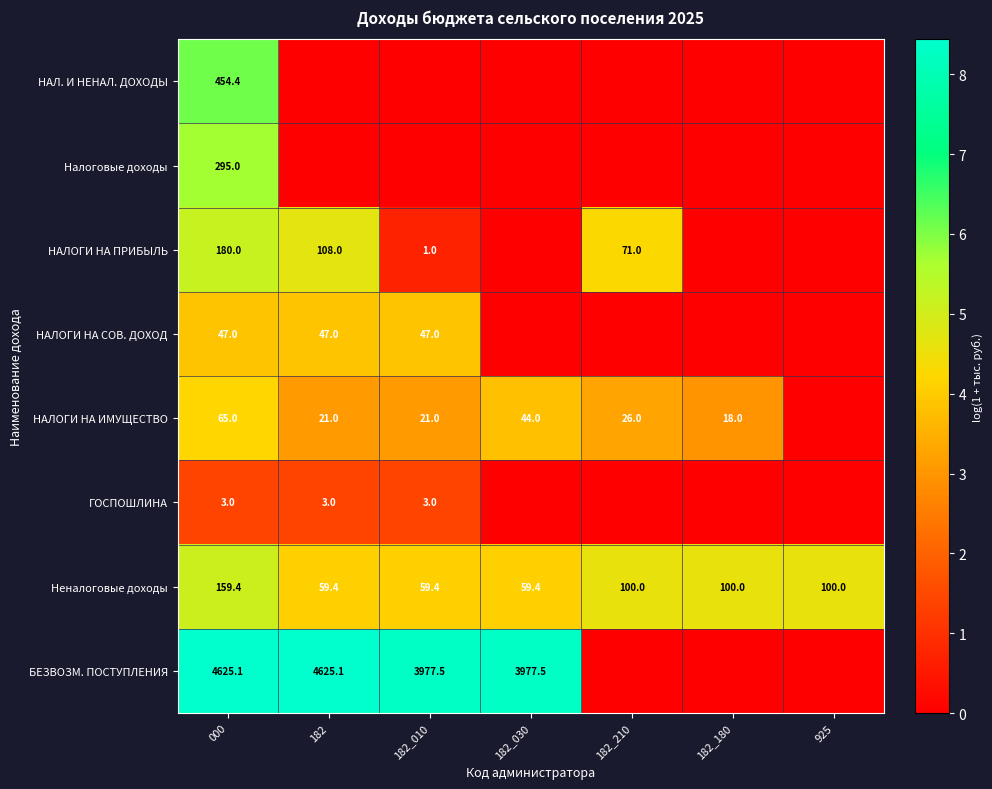

At which label does Неналоговые доходы first exceed 100?

000